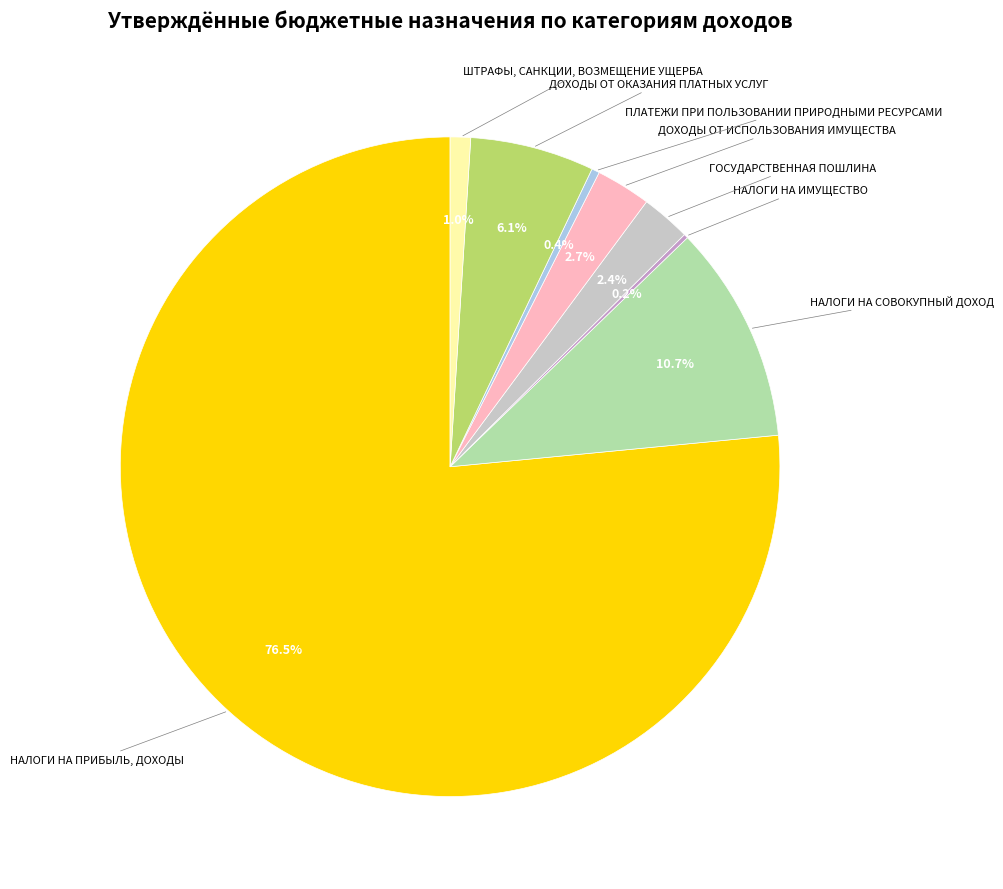

Is there a majority slice in this chart?

Yes